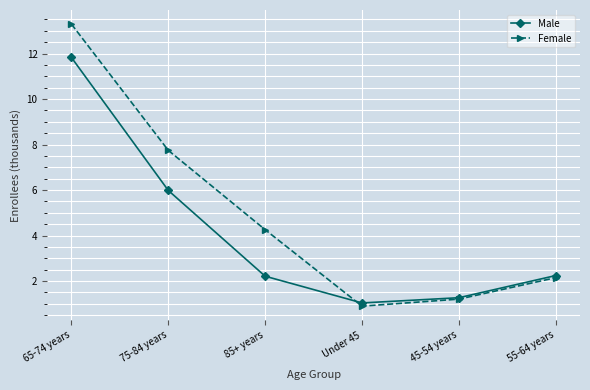

What is the sum of the Female values at 65-74 years and 45-54 years?

14.5